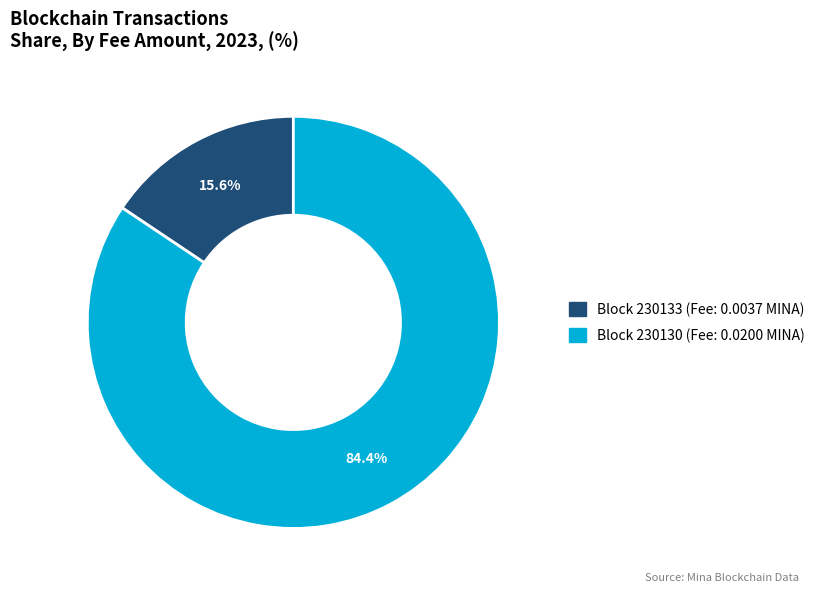

Does any single category account for the majority?

Yes